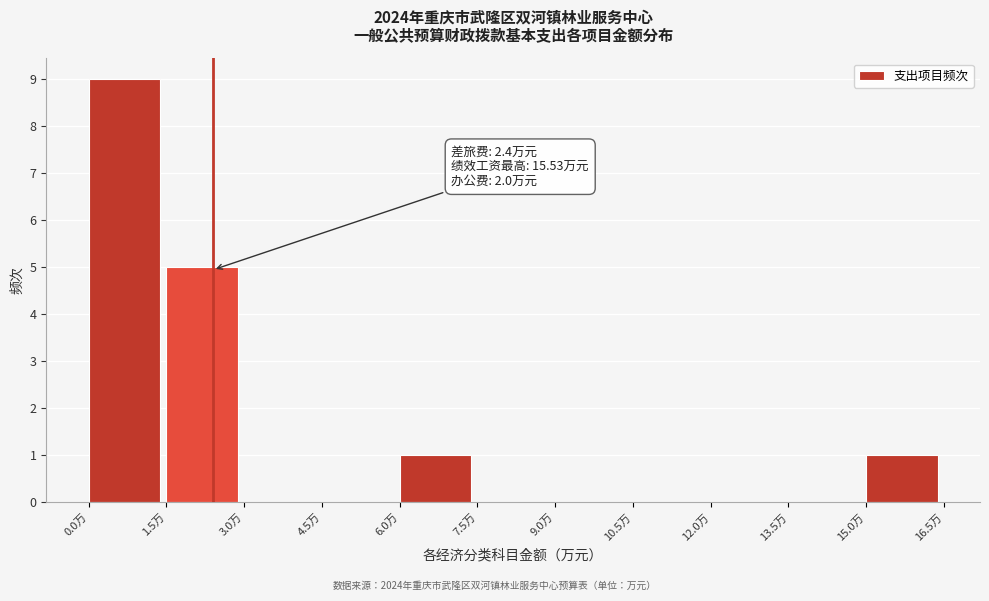

Which range on the x-axis has the tallest bar?

0.0 to 1.5